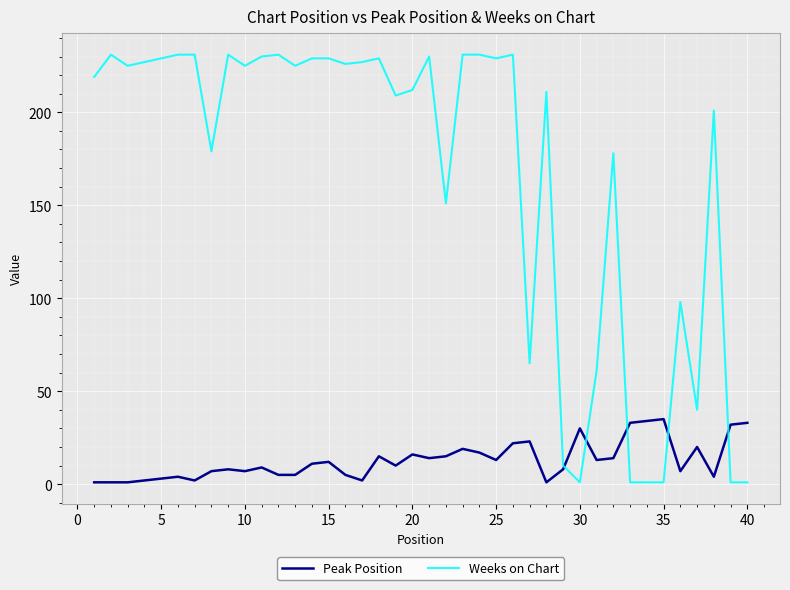

Which series has the widest spread of values?

Weeks on Chart